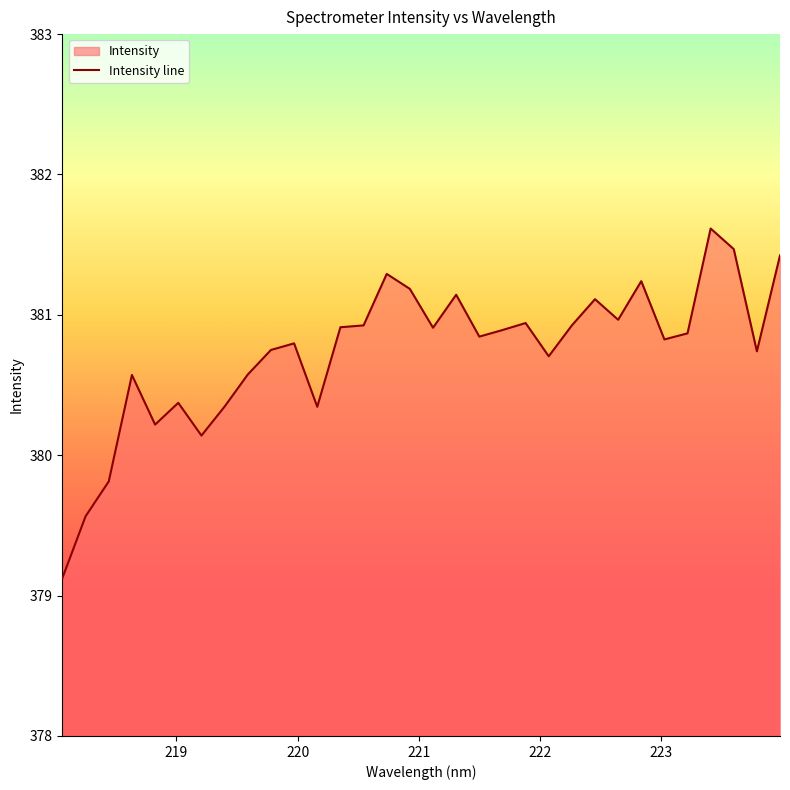

What is the greatest value displayed?

381.6